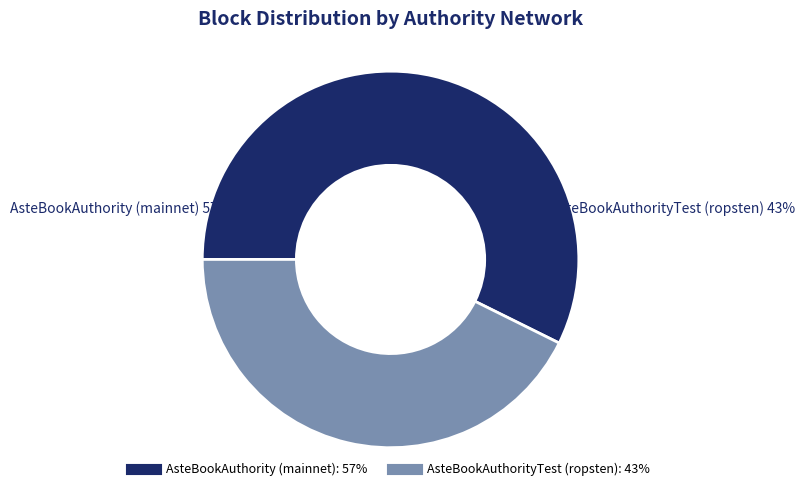

Does AsteBookAuthority (mainnet) account for over 50% of the chart?

Yes